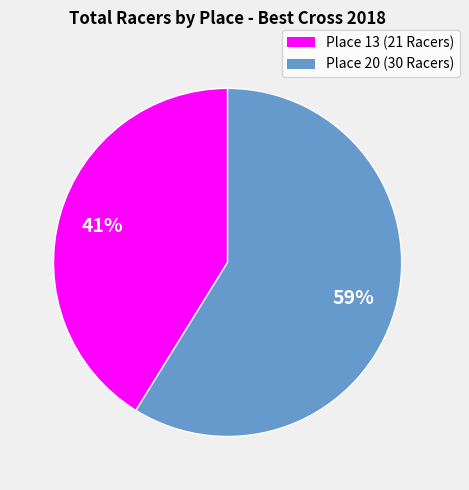

To the nearest percent, what is the difference between the Place 20 (30 Racers) and Place 13 (21 Racers) slice percentages?

18%